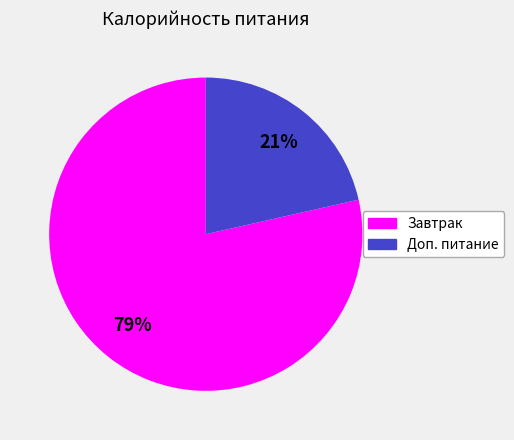

Is it true that Завтрак is 91% of the pie?

False